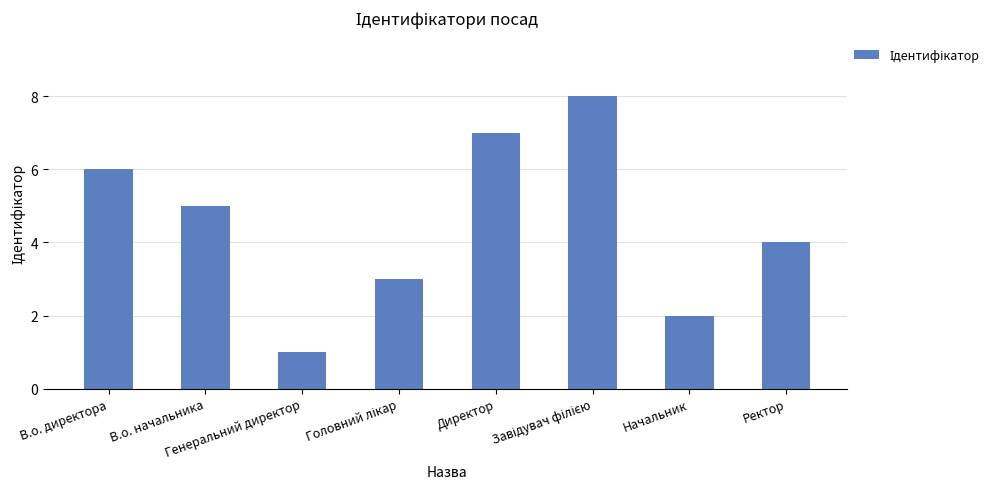

Reading left to right, list all the values displayed in this chart.

6	5	1	3	7	8	2	4